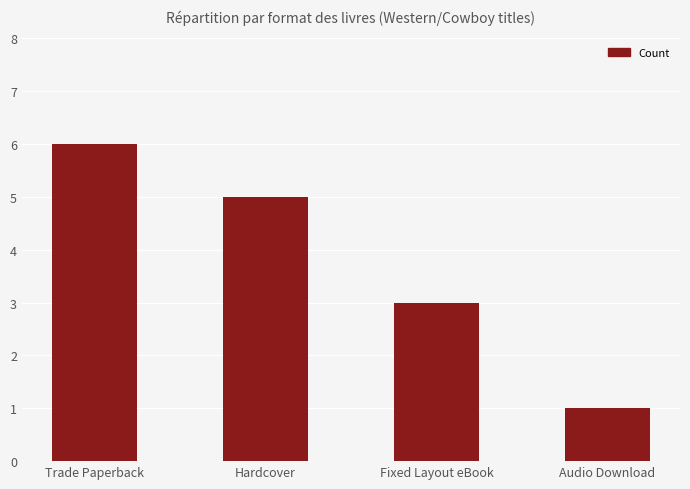

Between Trade Paperback and Fixed Layout eBook, which is larger?

Trade Paperback